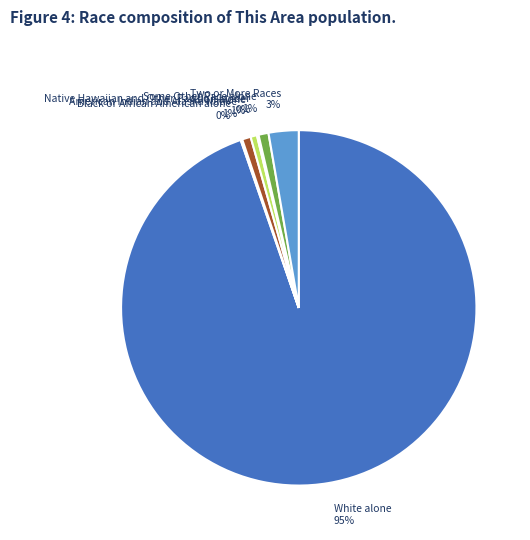

To the nearest percent, what is the average slice percentage?

14%